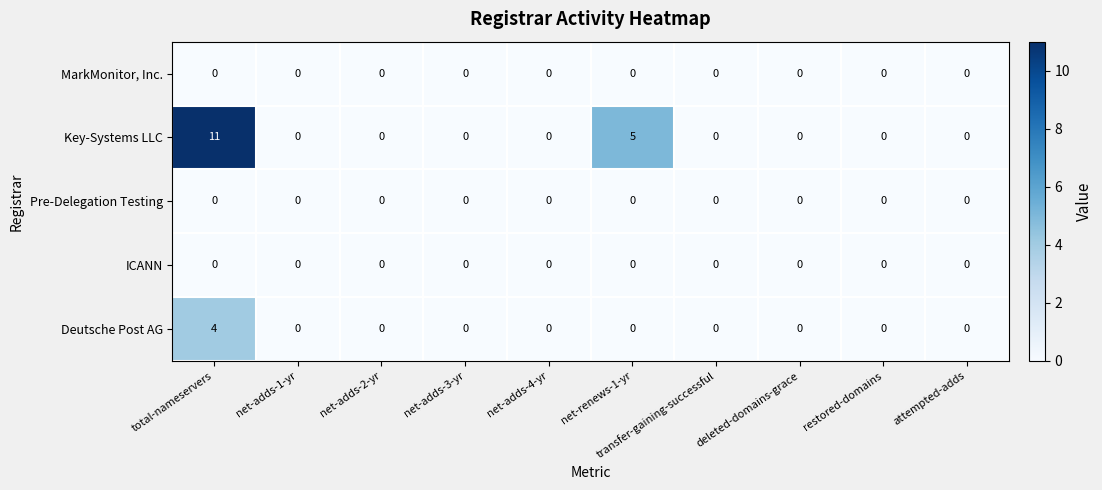

Read the Key-Systems LLC value at total-nameservers.

11